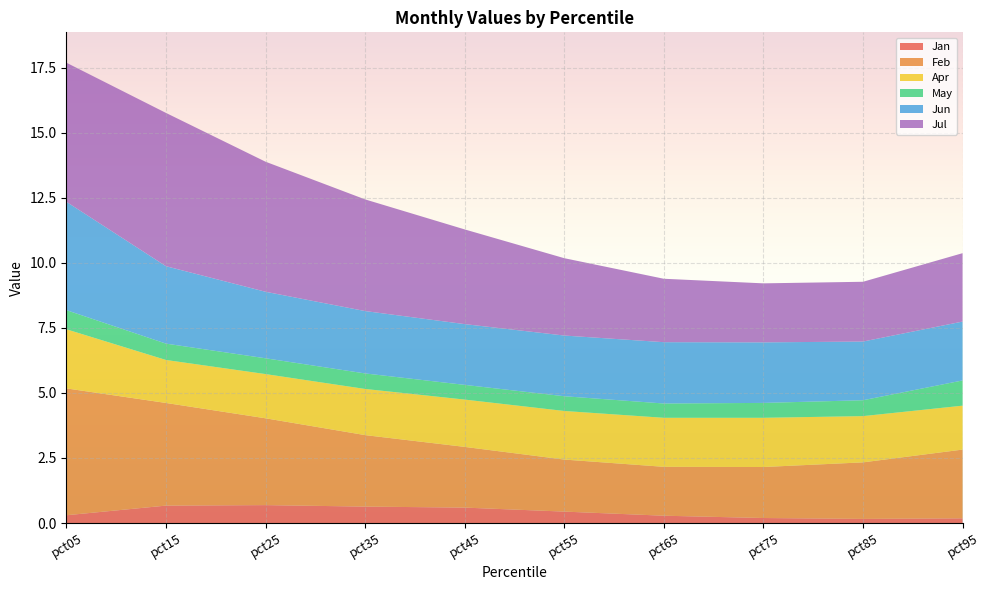

Reading left to right, extract all data points from this chart.

Jan: 0.3	0.7	0.7	0.6	0.6	0.4	0.3	0.2	0.2	0.2
Feb: 4.9	3.9	3.3	2.7	2.3	2.0	1.9	2.0	2.2	2.6
Apr: 2.3	1.7	1.7	1.8	1.8	1.9	1.9	1.9	1.8	1.7
May: 0.7	0.6	0.6	0.6	0.6	0.6	0.5	0.6	0.6	1.0
Jun: 4.2	3.0	2.6	2.4	2.3	2.3	2.4	2.3	2.3	2.3
Jul: 5.3	5.9	5.0	4.3	3.6	3.0	2.4	2.3	2.3	2.6